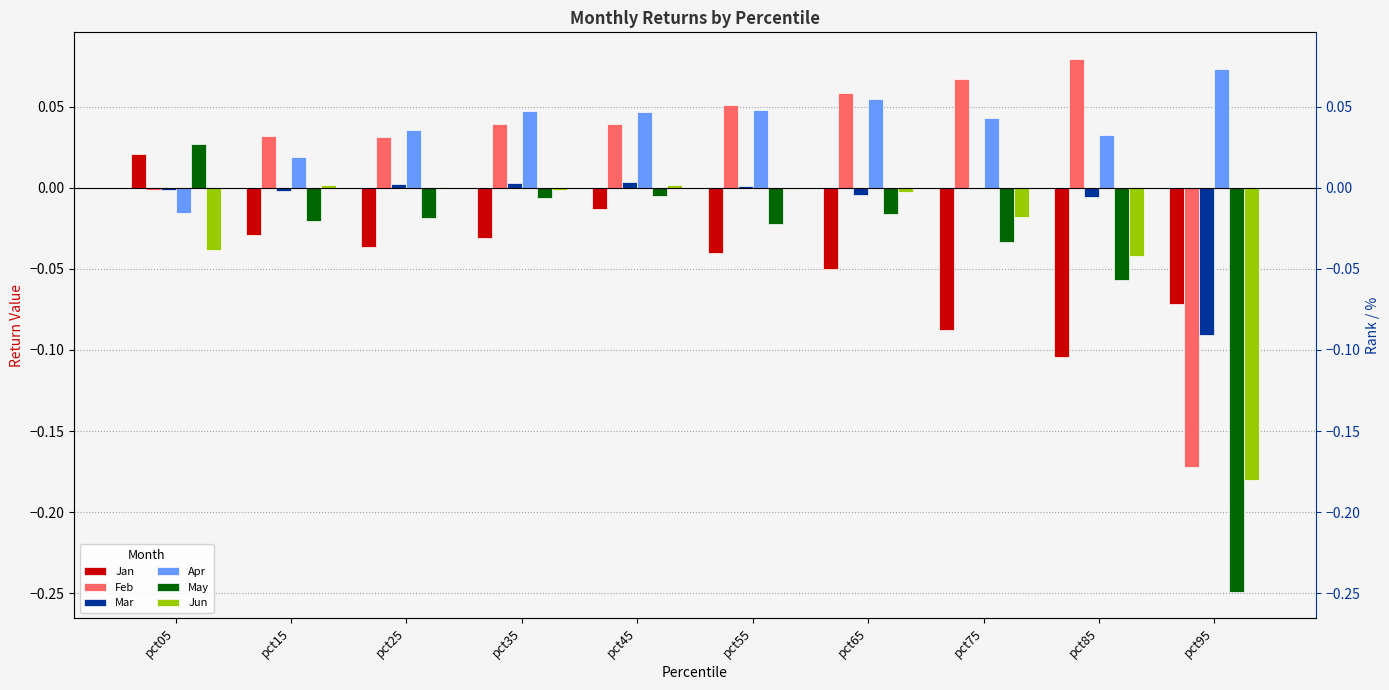

Are the bars horizontal?

No